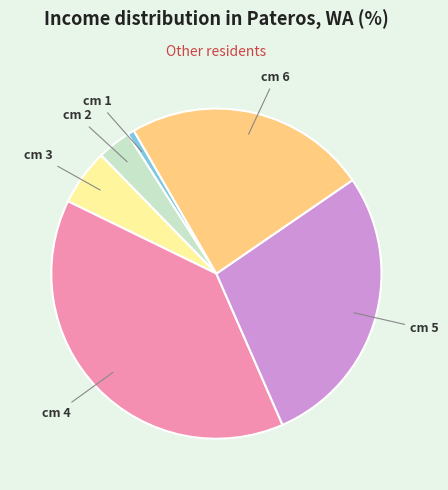

Is cm 3 the majority of the pie?

No